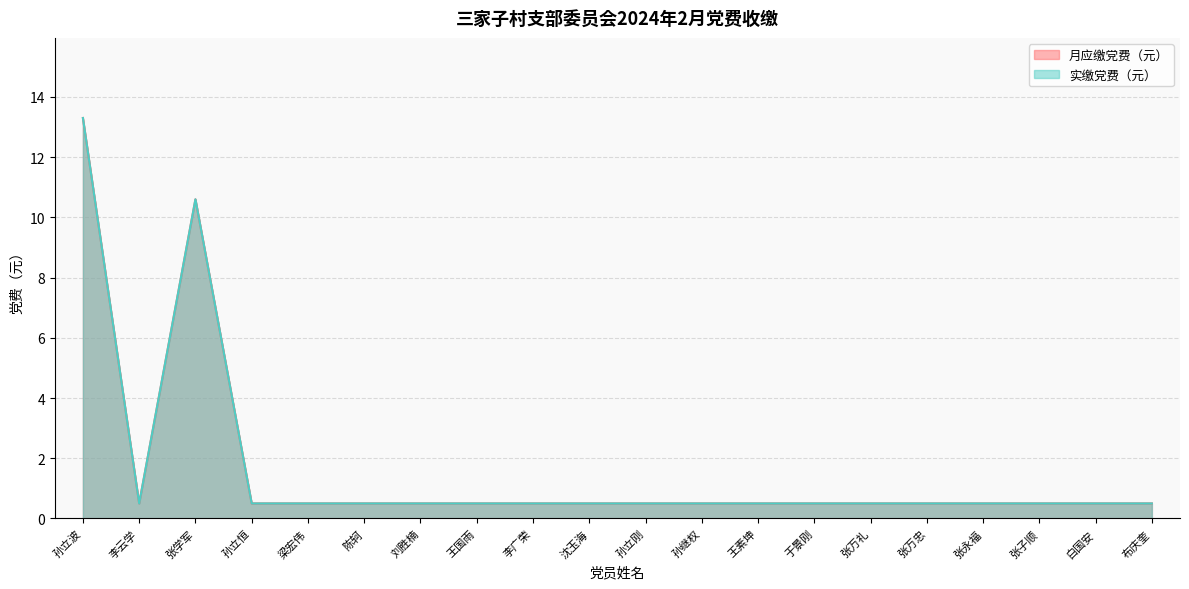

At which category does the chart reach its peak across all series?

孙立波